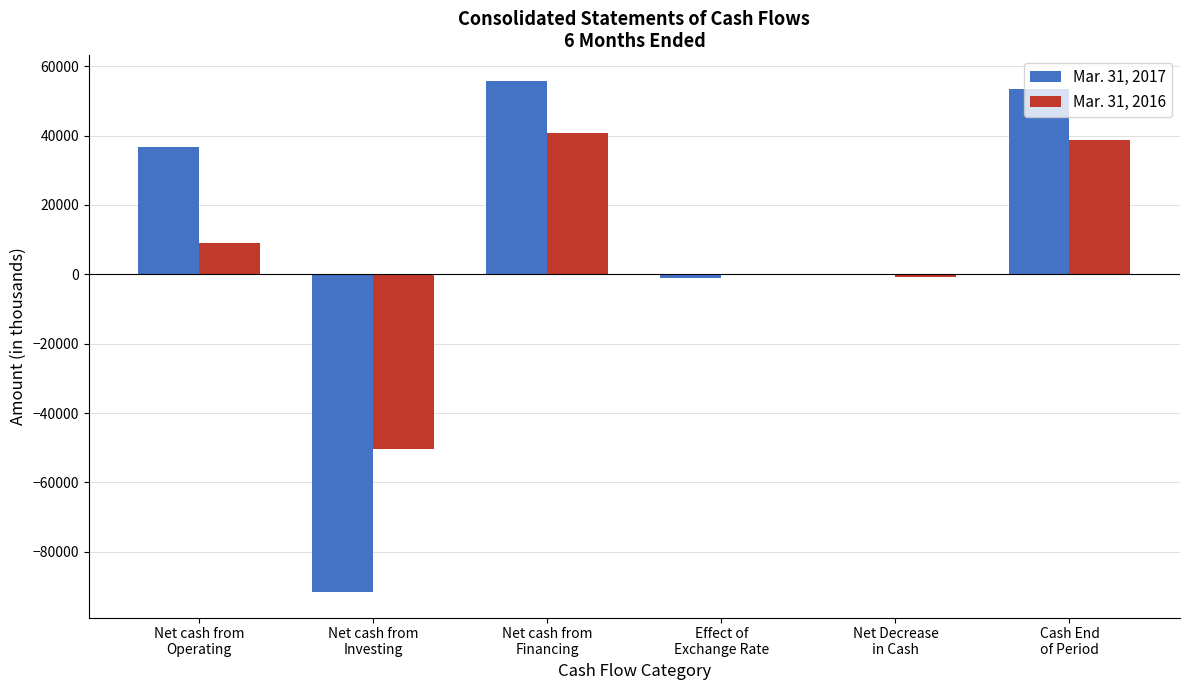

What are all the series names shown in the legend?

Mar. 31, 2017, Mar. 31, 2016